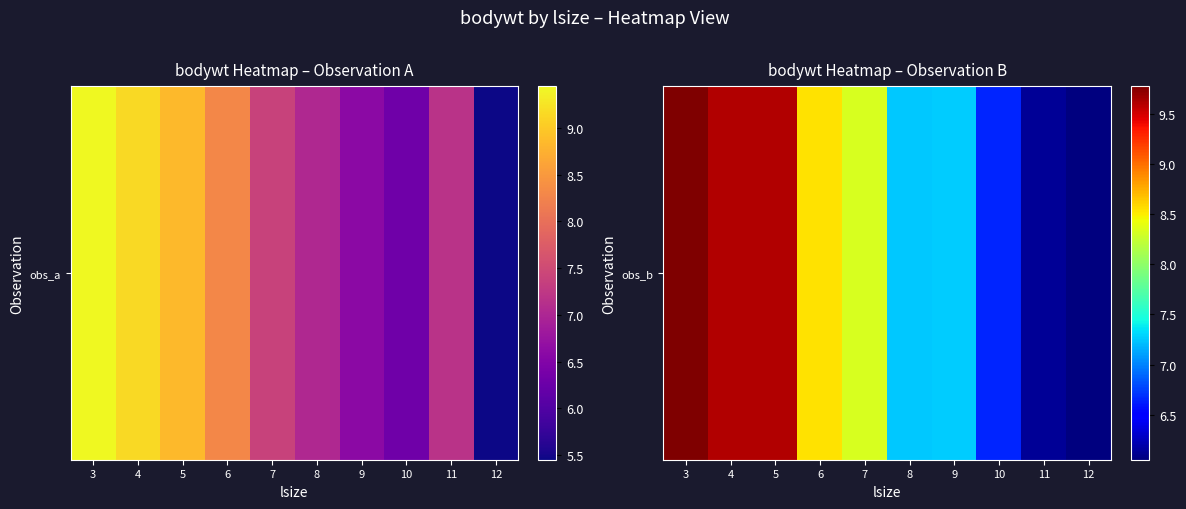

Between 7 and 8, which is larger?

7